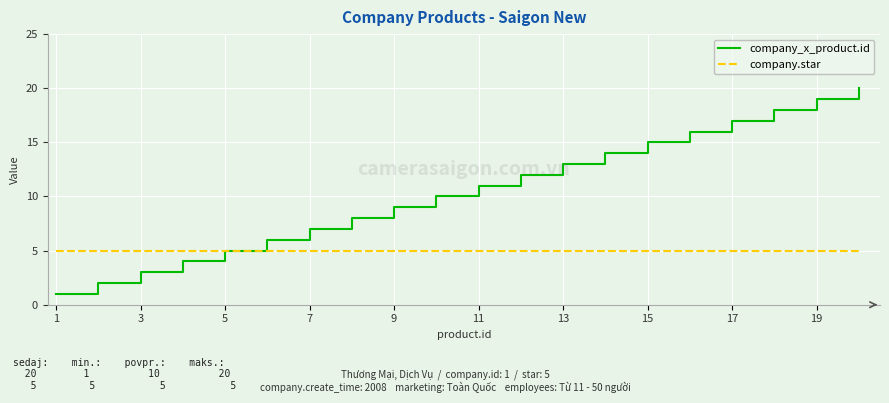

What are all the series names shown in the legend?

company_x_product.id, company.star